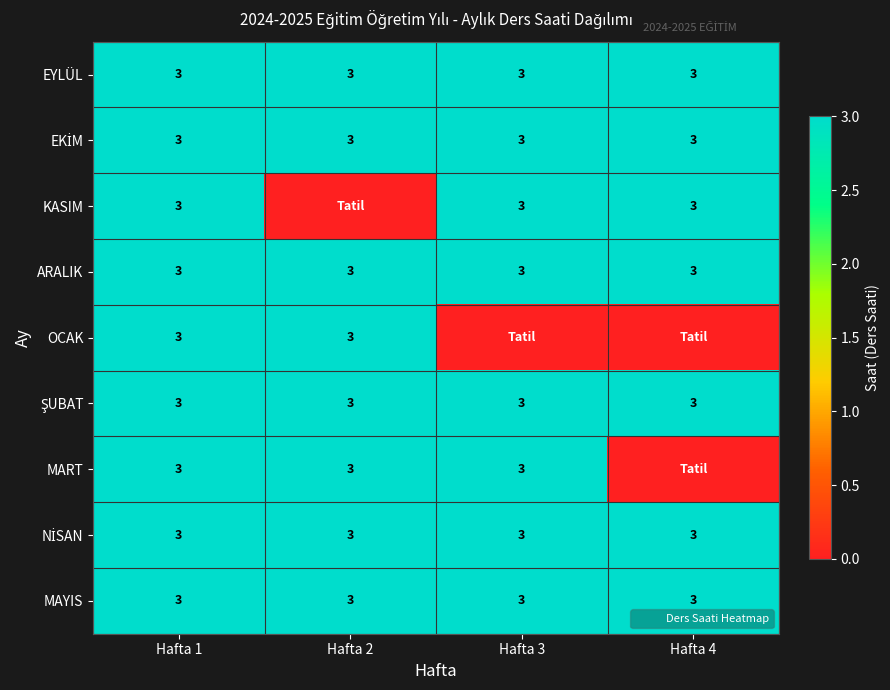

What is the sum of the ŞUBAT values at Hafta 3 and Hafta 1?

6